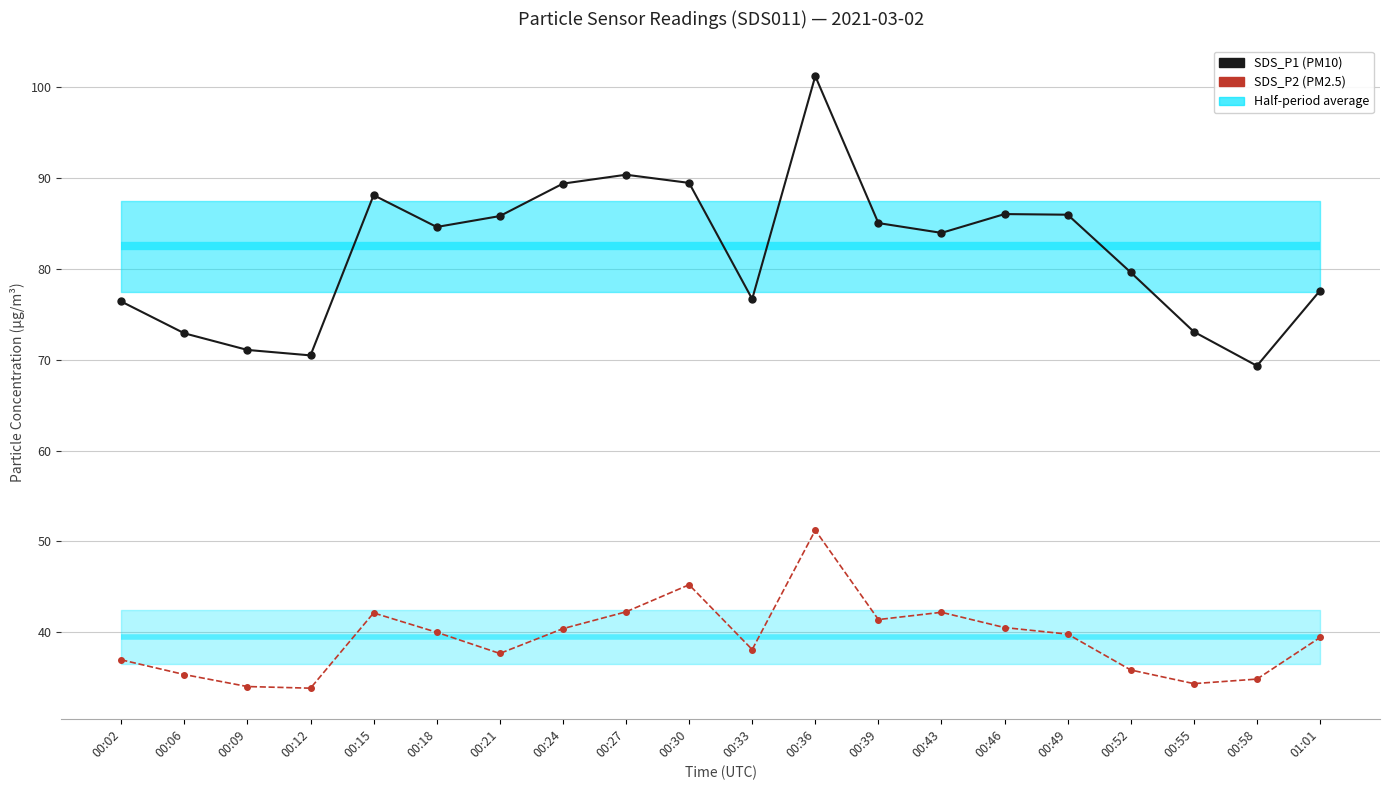

What is the label of the 8th point from the left?

00:24